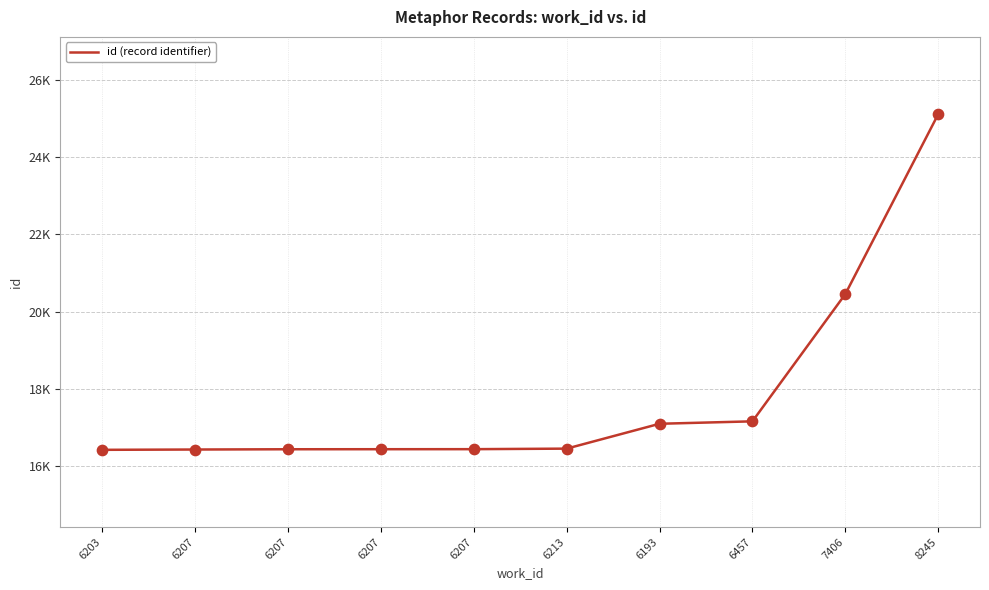

What is the change in value from 6207 to 6213?

+15